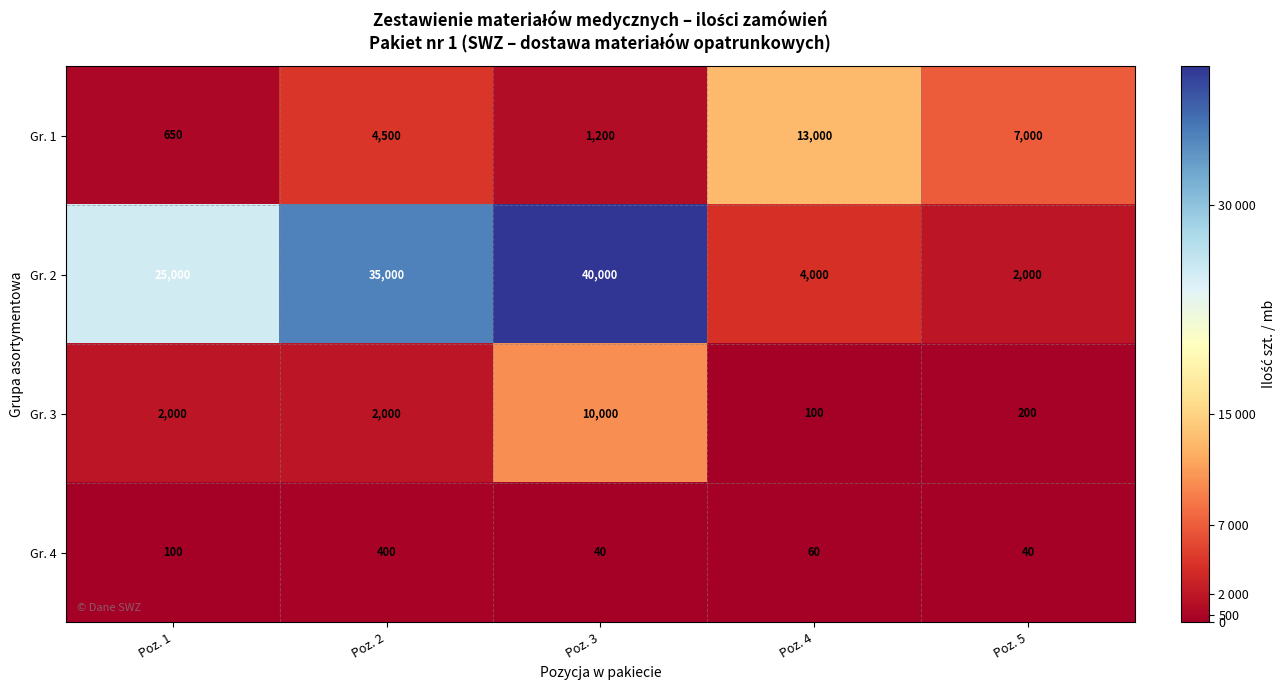

Reading right to left, list all the values displayed in this chart.

Gr. 1: Poz. 5=7000	Poz. 4=13000	Poz. 3=1200	Poz. 2=4500	Poz. 1=650
Gr. 2: Poz. 5=2000	Poz. 4=4000	Poz. 3=40000	Poz. 2=35000	Poz. 1=25000
Gr. 3: Poz. 5=200	Poz. 4=100	Poz. 3=10000	Poz. 2=2000	Poz. 1=2000
Gr. 4: Poz. 5=40	Poz. 4=60	Poz. 3=40	Poz. 2=400	Poz. 1=100